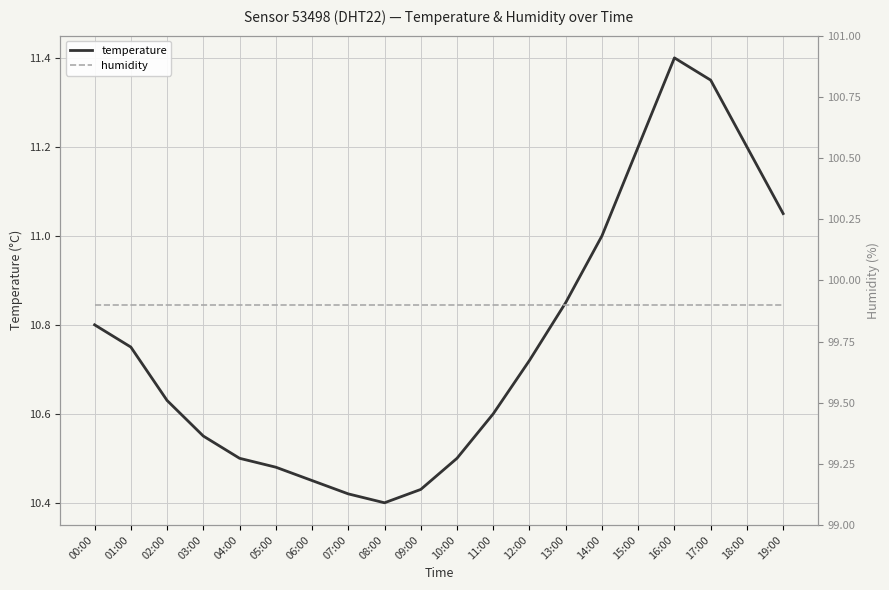

True or false: humidity has a value of 175.6 at 09:00.

False